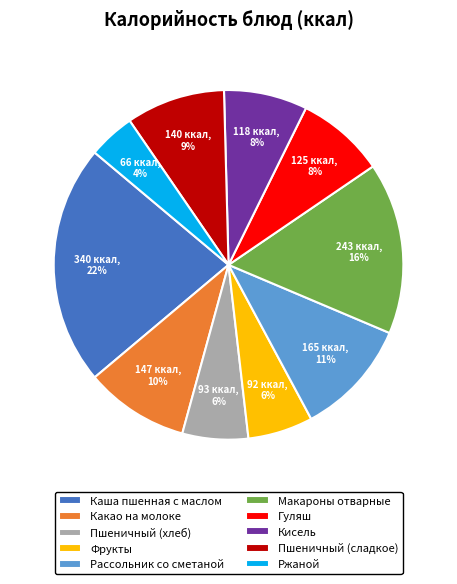

To the nearest percent, what percentage of the pie is Макароны отварные?

16%